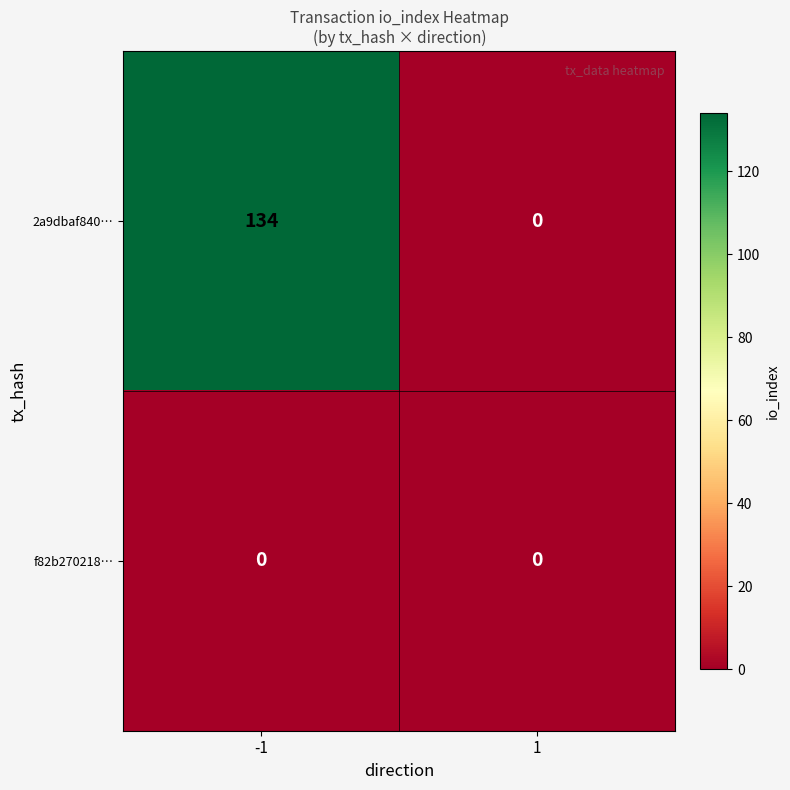

At which category is the sum across all series the highest?

-1